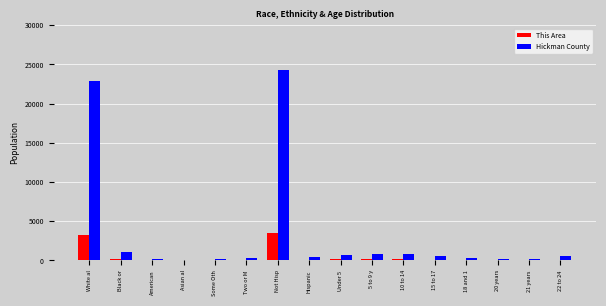

Which series has the largest total across all categories?

Hickman County